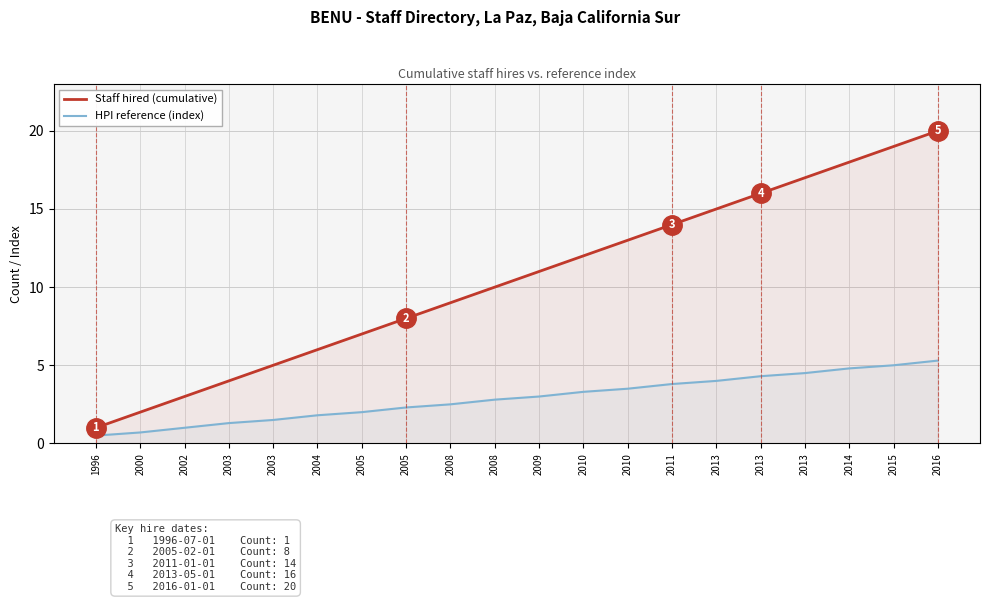

How many values in the Staff hired (cumulative) series exceed 11?

9